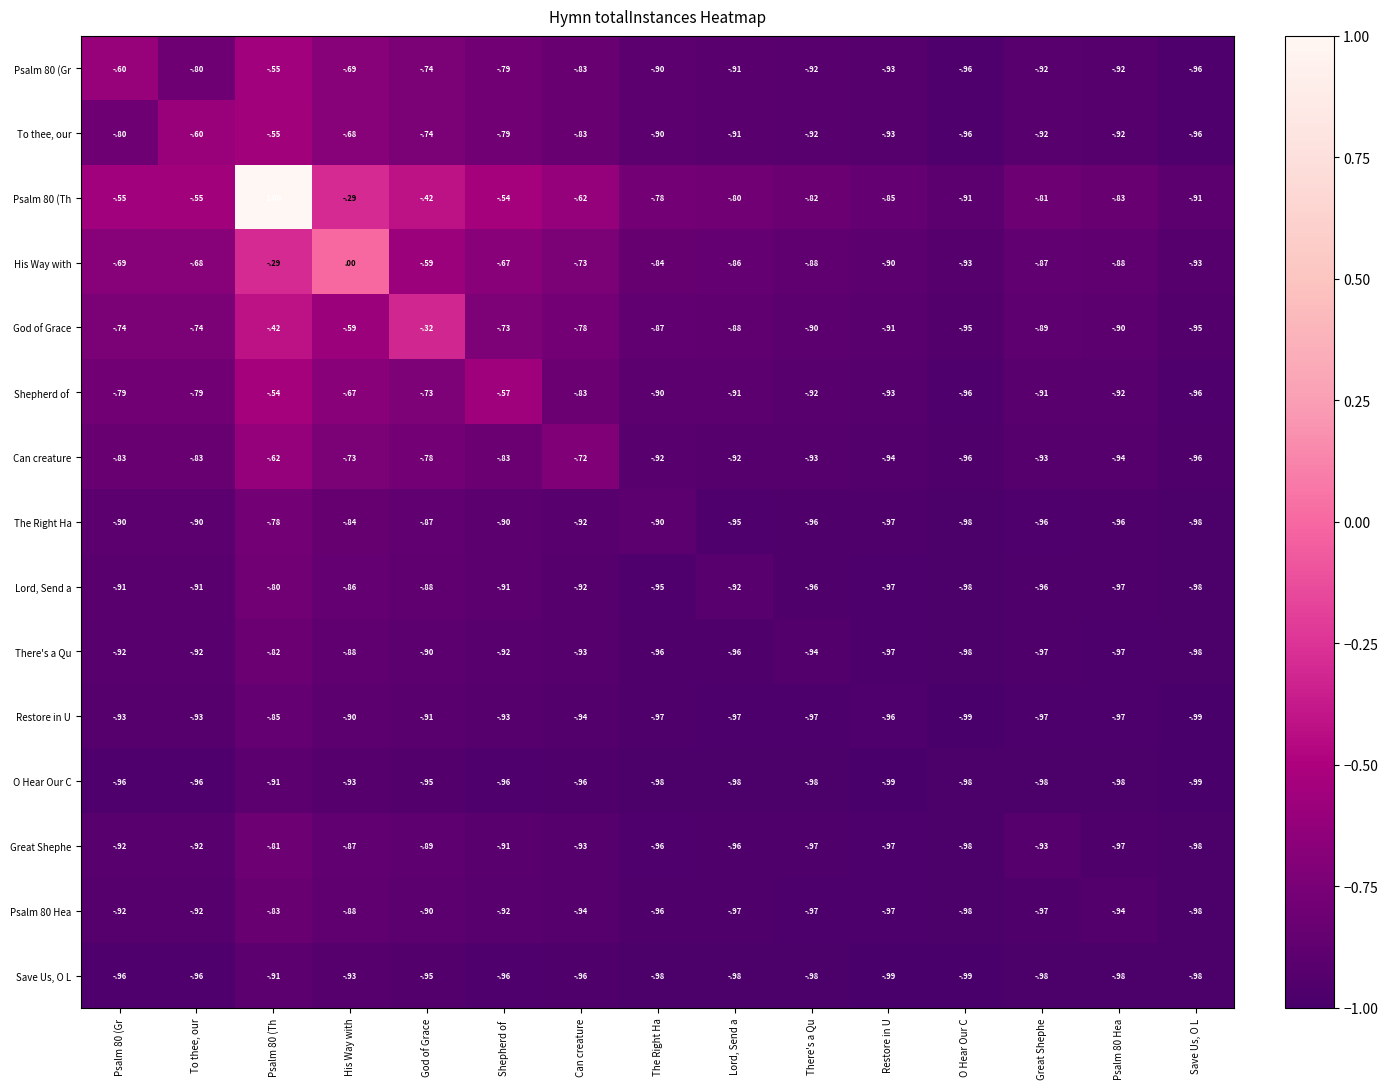

What is the greatest value displayed?

1.0